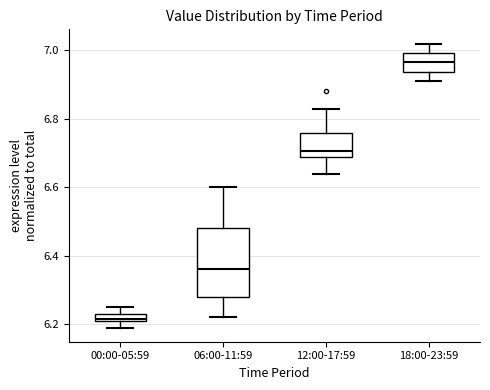

Which box is the tallest, from its lower edge to its upper edge?

06:00-11:59